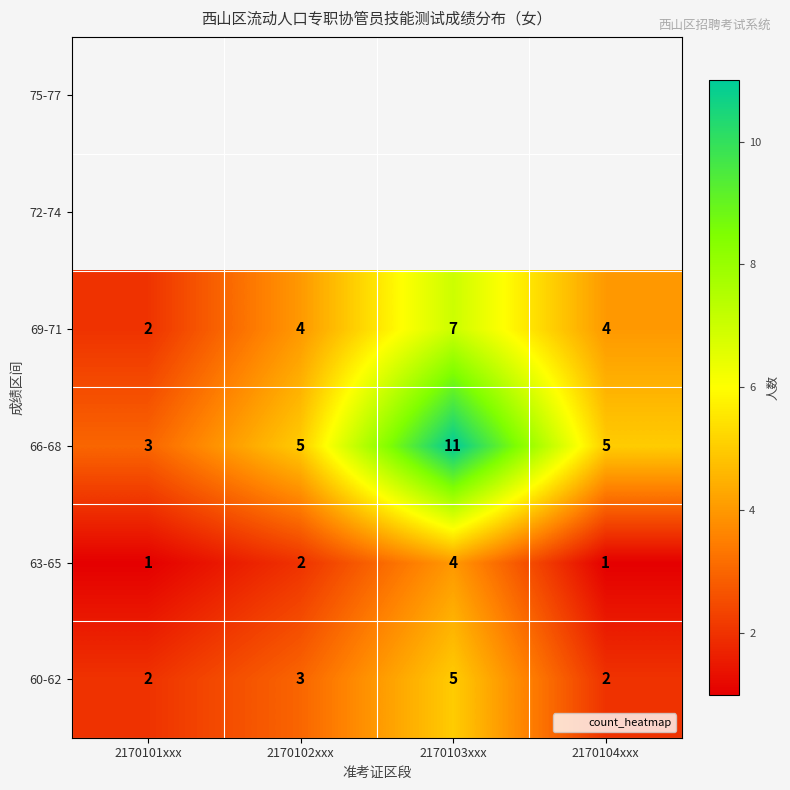

Reading left to right, list all the values displayed in this chart.

69-71: 2	4	7	4
66-68: 3	5	11	5
63-65: 1	2	4	1
60-62: 2	3	5	2